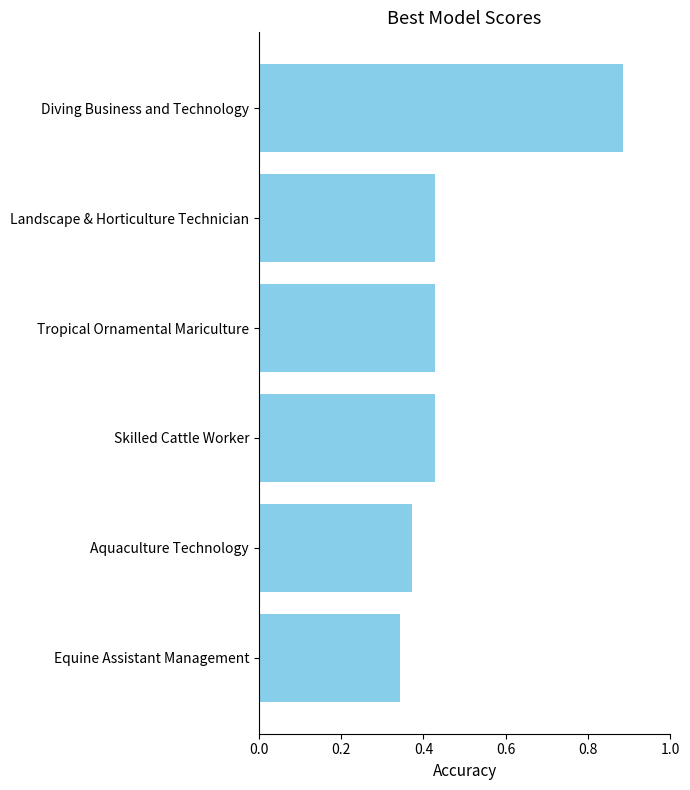

Count the values in the range 0 to 1.

6